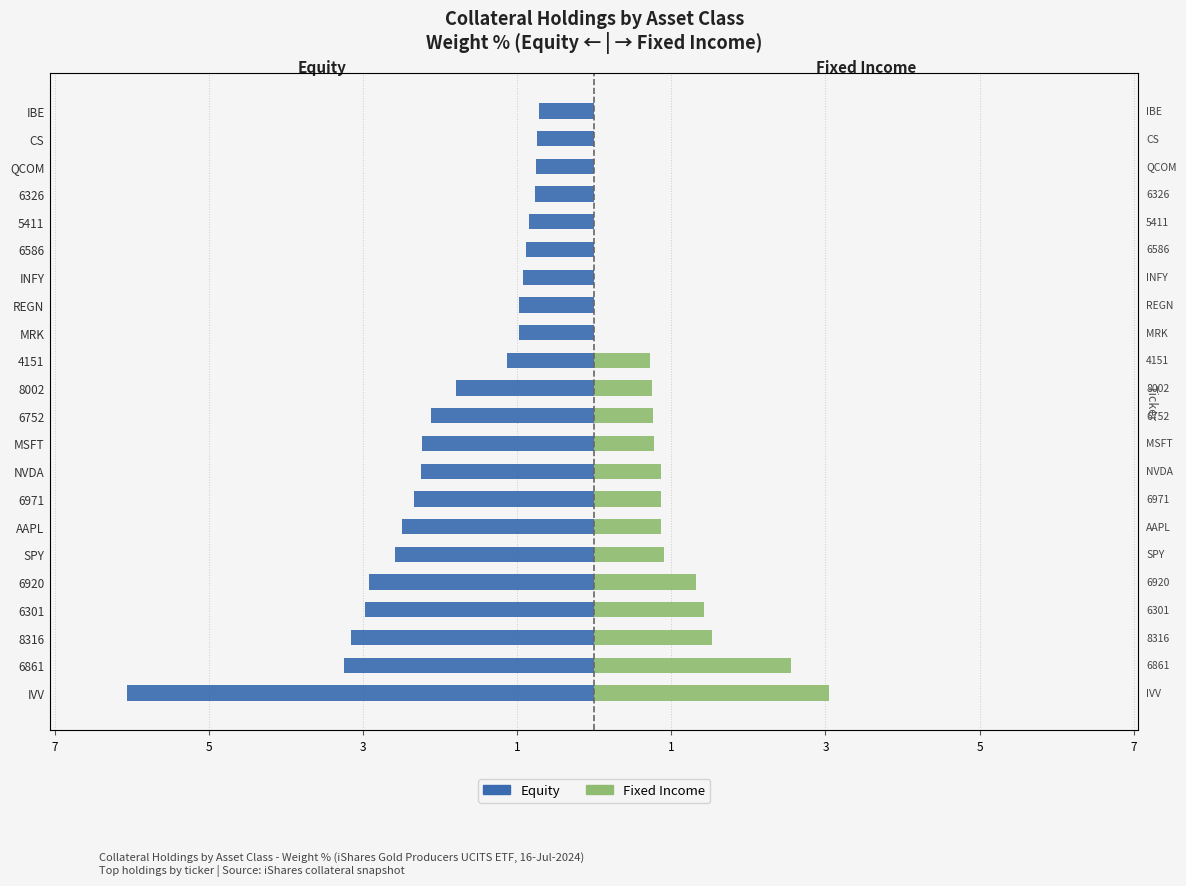

Between AAPL and QCOM, which series saw the biggest shift?

Equity